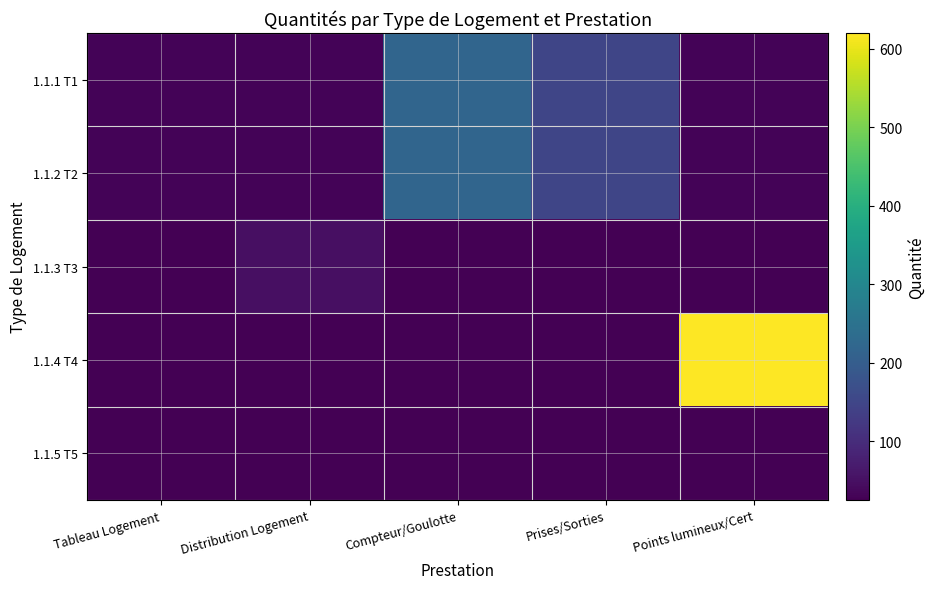

List the series in order of their peak value, lowest first.

1.1.5 T5, 1.1.3 T3, 1.1.1 T1, 1.1.2 T2, 1.1.4 T4